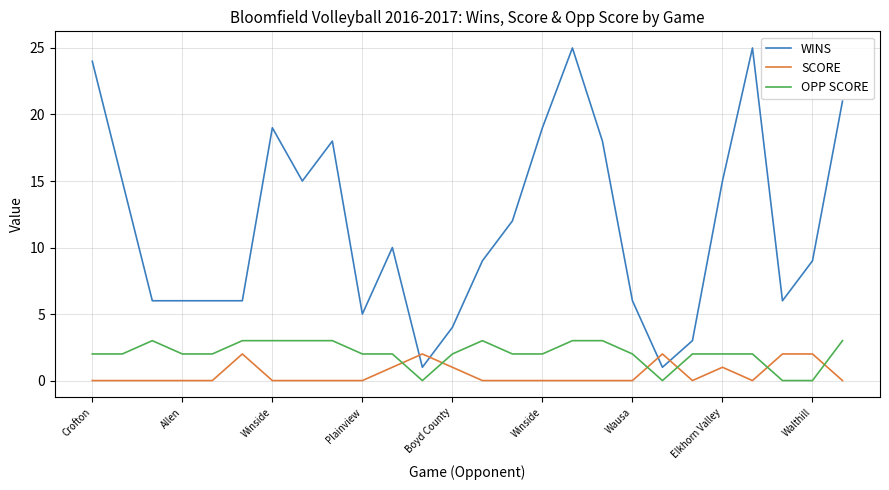

Which series ends up on top after the final intersection of SCORE and WINS?

WINS